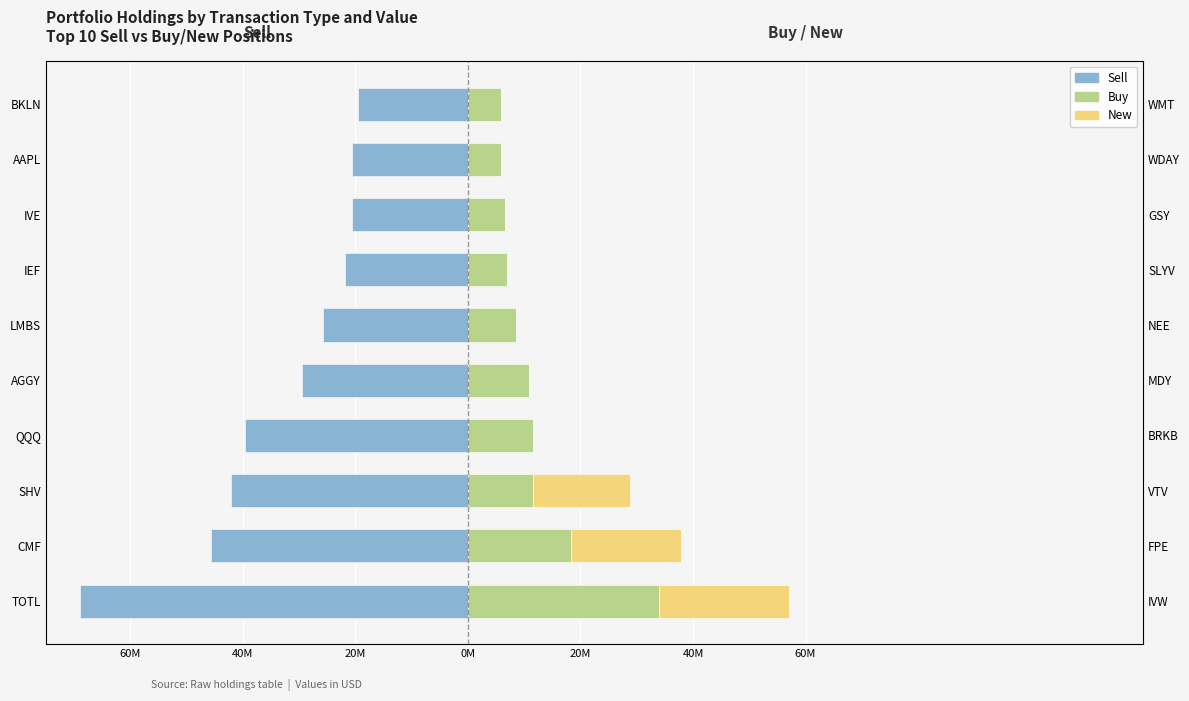

What is the sum of all Sell values?

-334377000